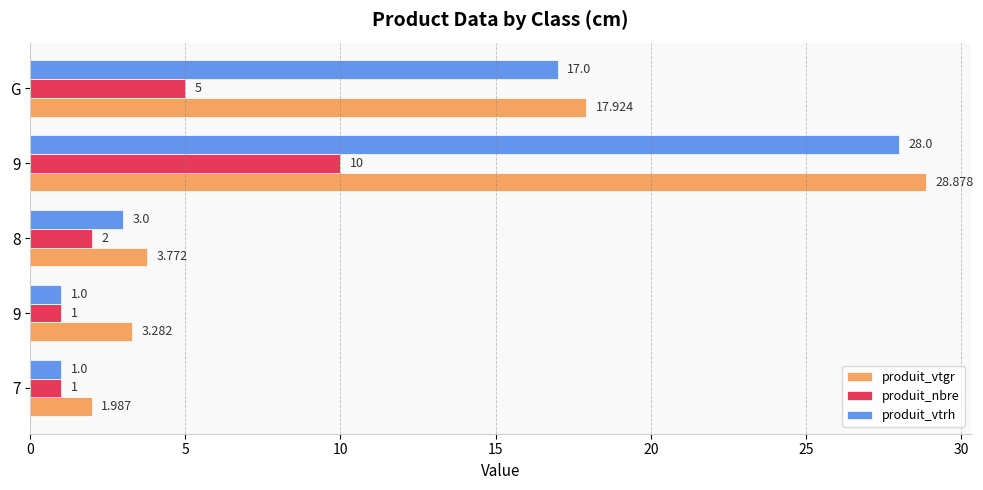

How many series are shown in this chart?

3